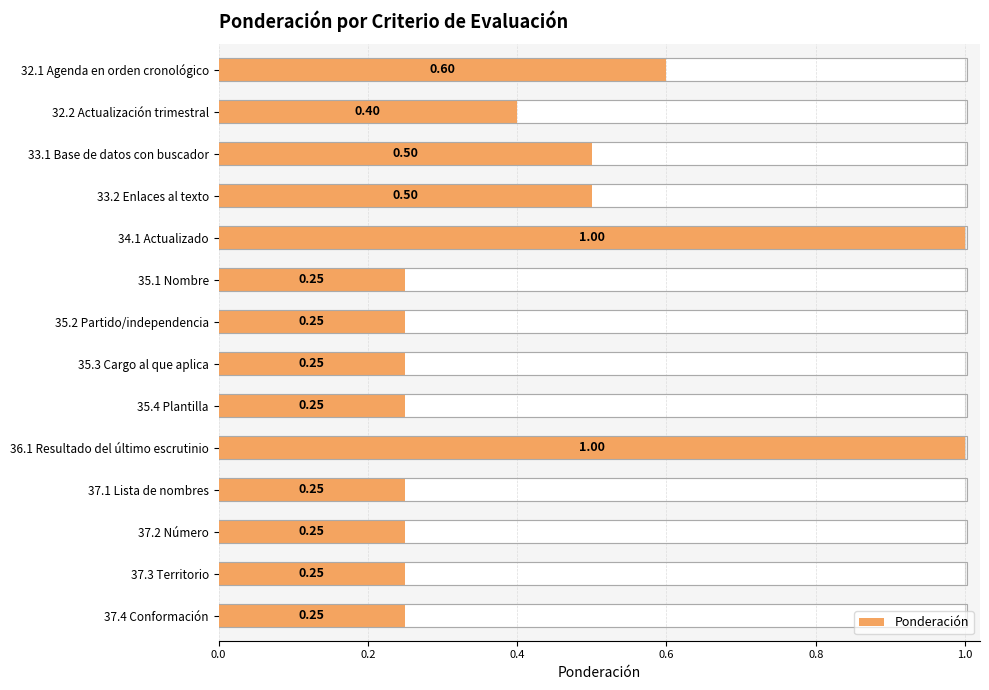

What is the average value?

0.4